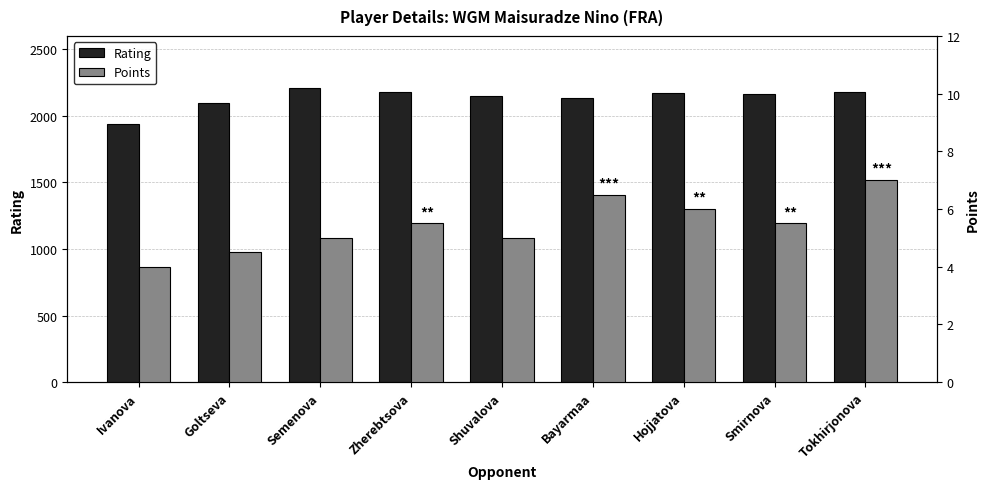

How many values in the Rating series exceed 2161?

4